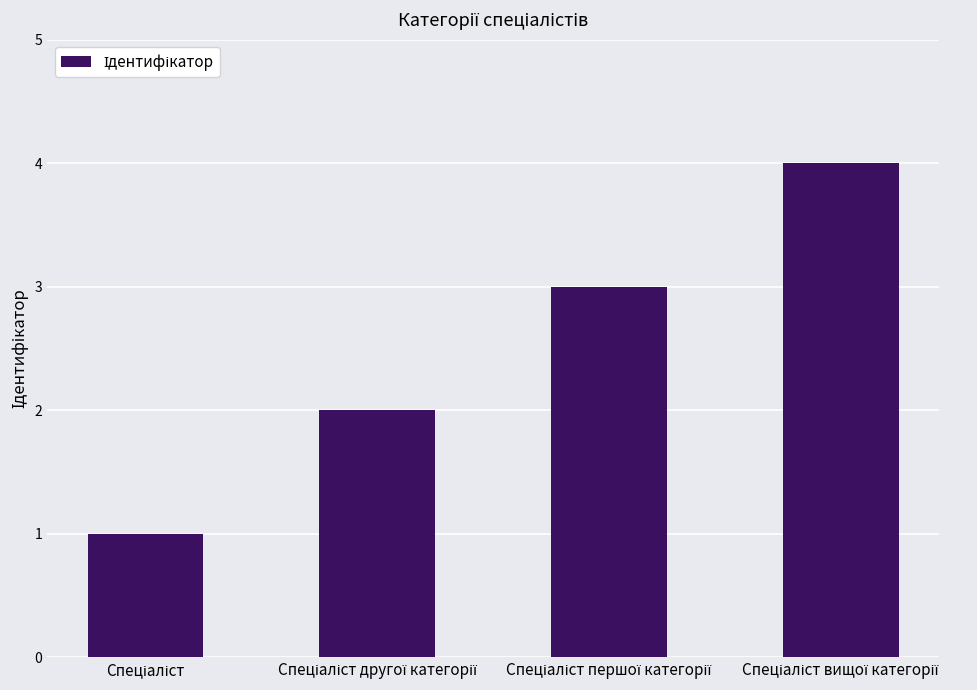

What is the sum of all values?

10